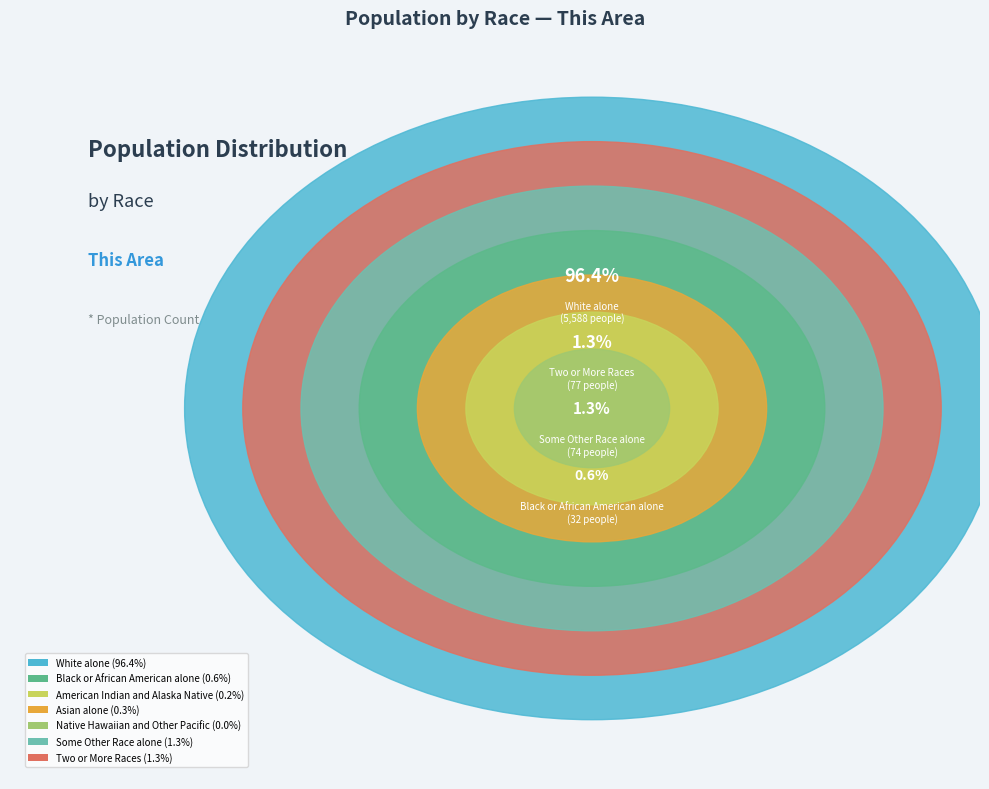

What is the change in value from Black or African American alone to Some Other Race alone?

+42